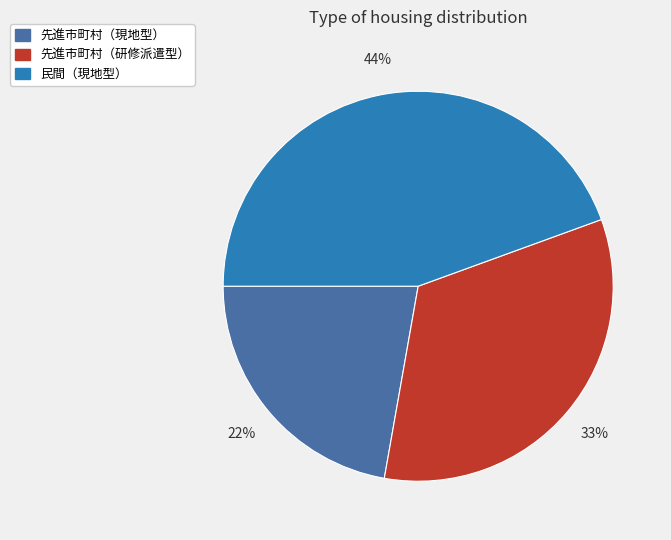

Does any single category account for the majority?

No